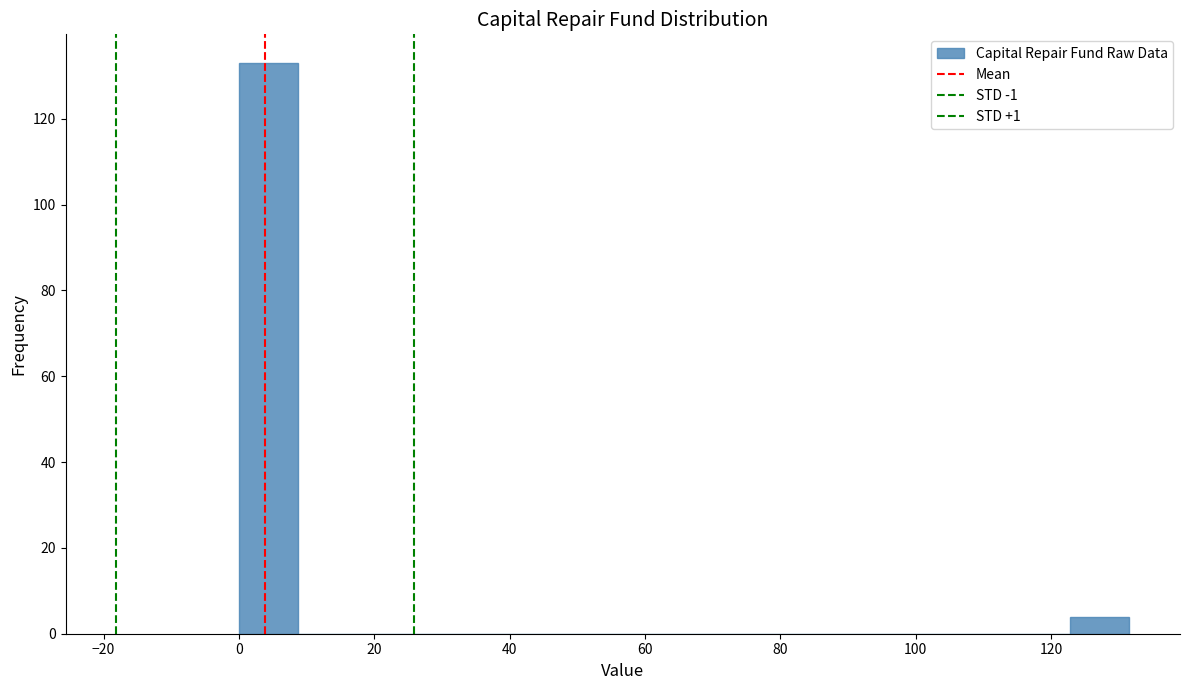

Over which range of the x-axis is the bar tallest?

0 to 8